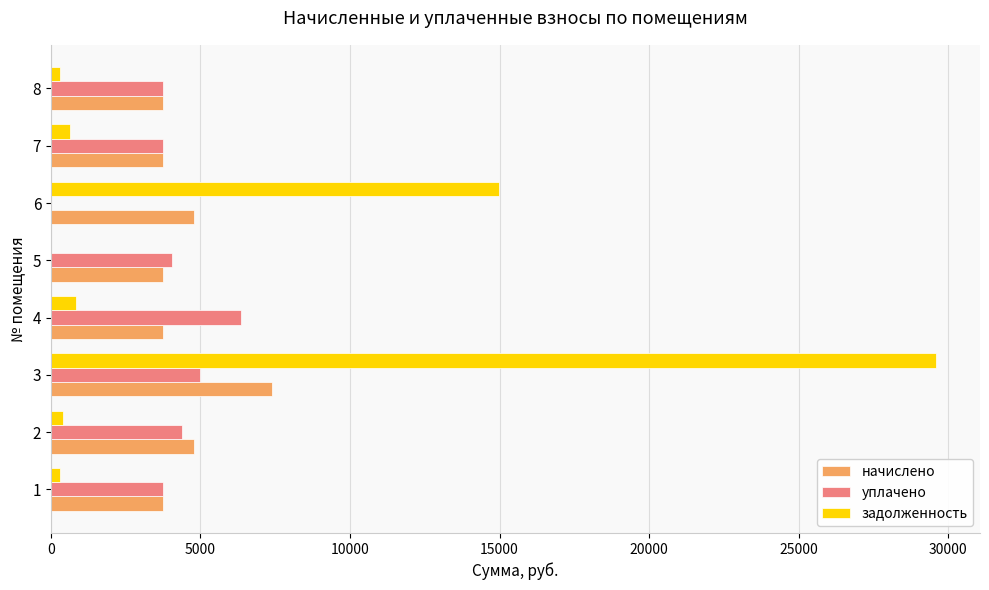

What is the greatest value displayed?

29586.2